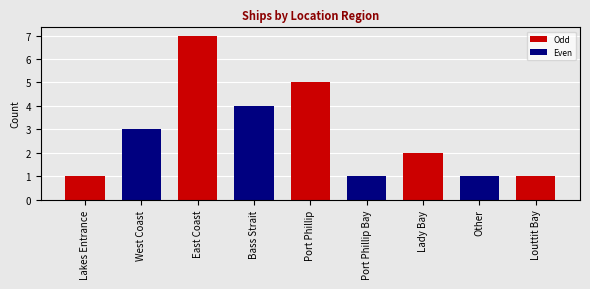

Where is the data nearest to the value 4?

Bass Strait